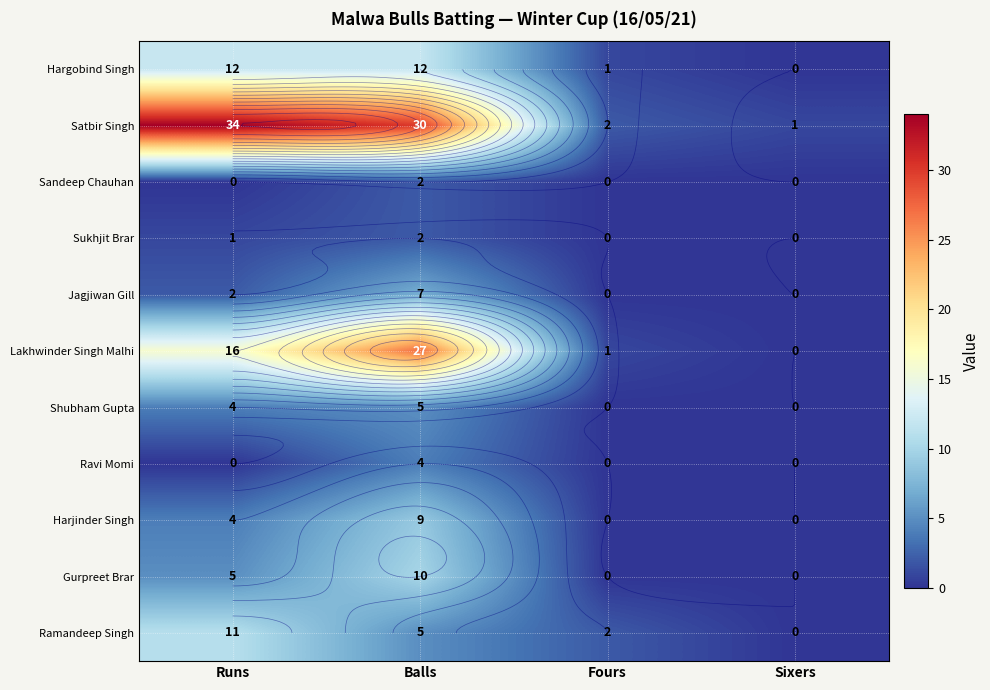

How many data points in Sukhjit Brar are less than 1?

2